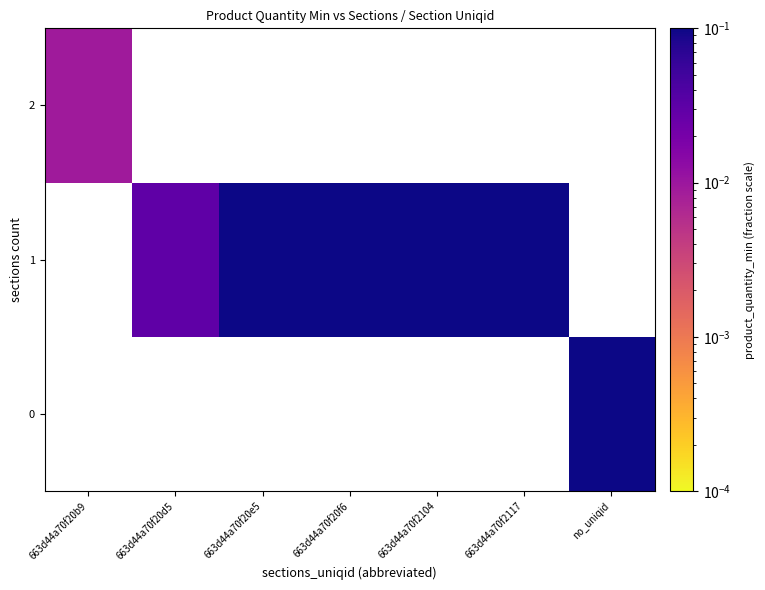

How many positive values does the 2 series have?

1